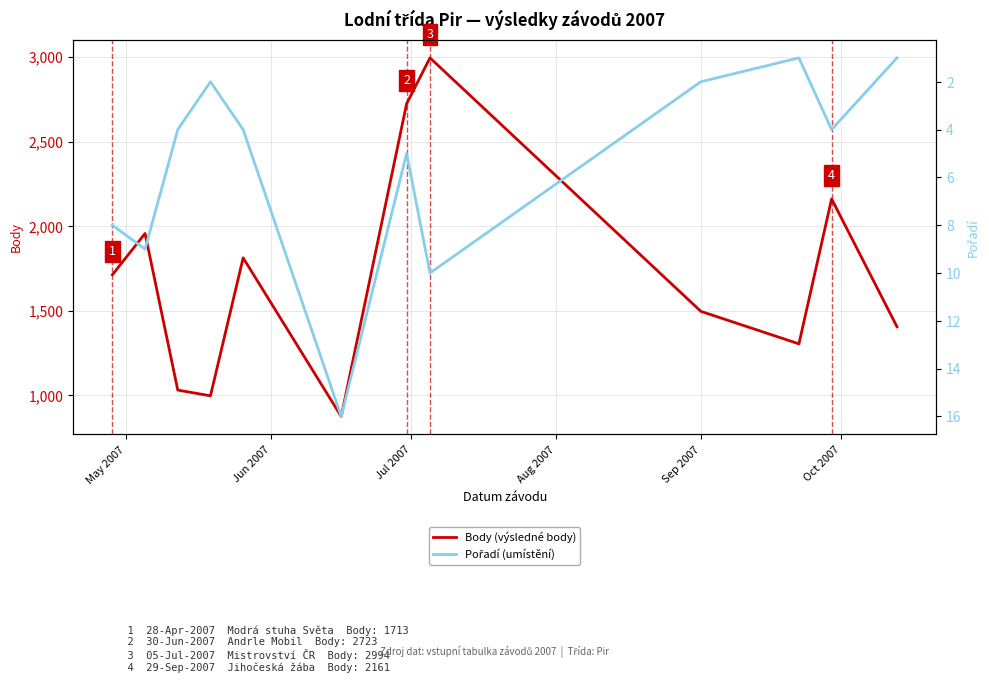

True or false: Pořadí (umístění) and Body (výsledné body) intersect in this chart.

False